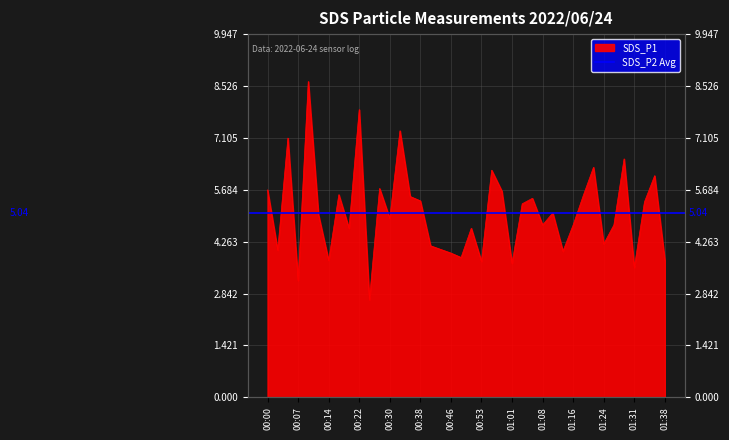

Approximately how many times larger is the value at 01:33 compared to 00:33?

0.7